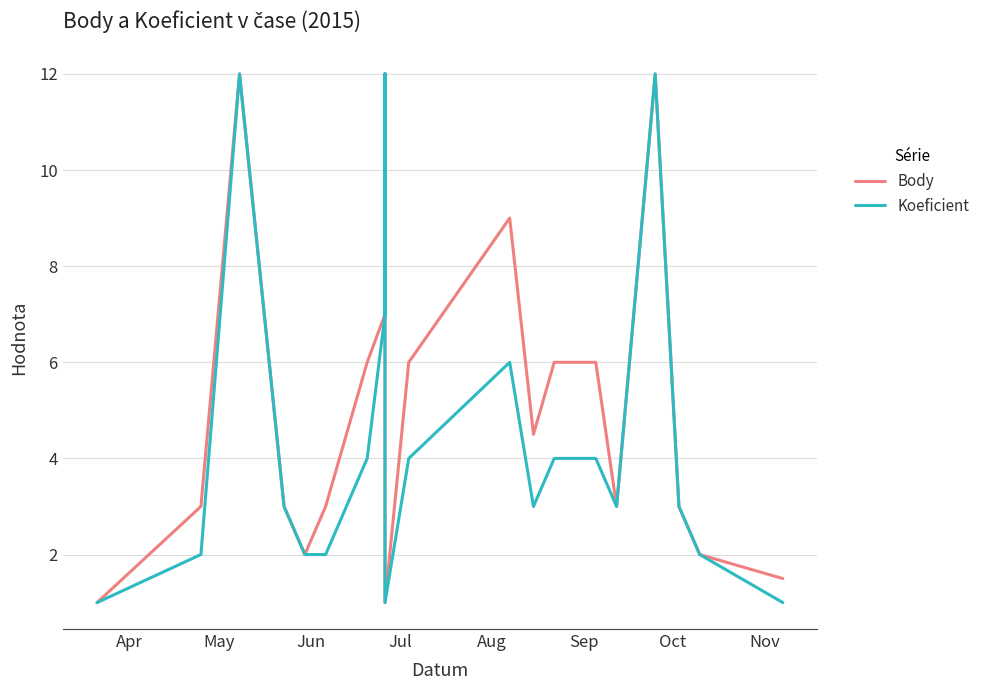

What is the value of the Koeficient point at the 7th from the left?

4.0